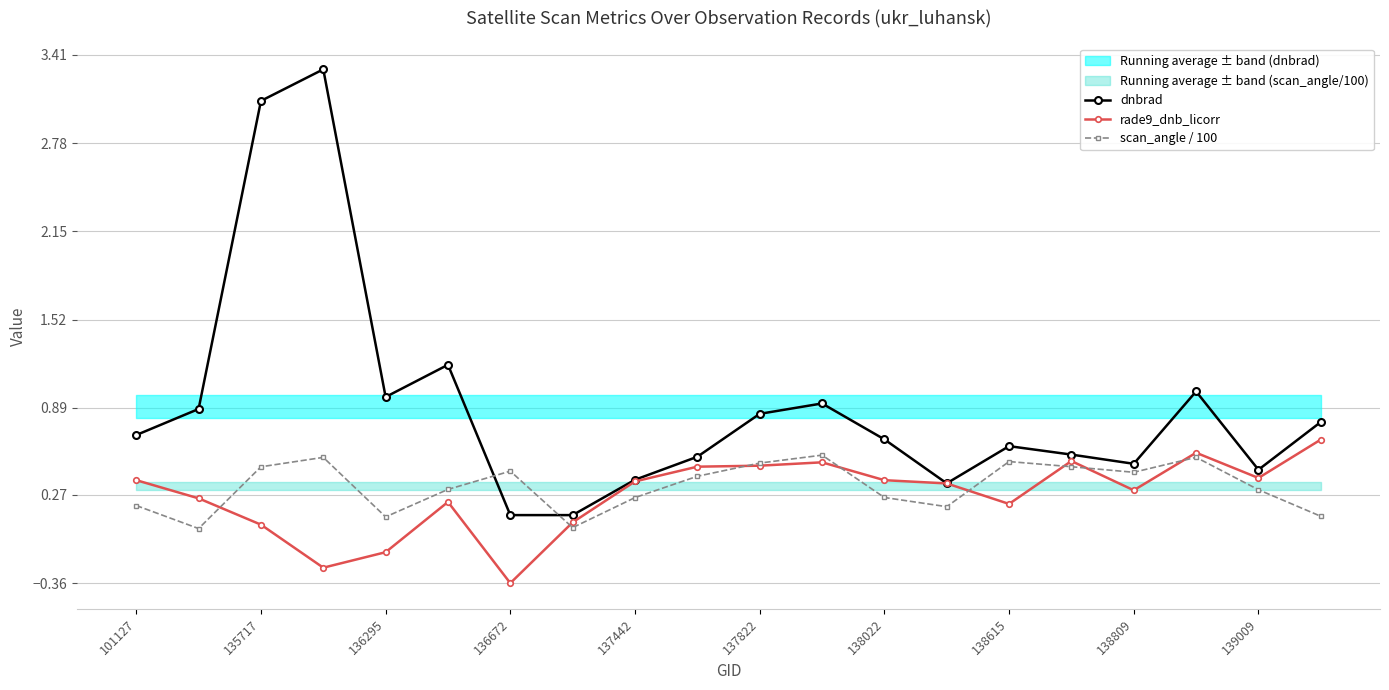

What is the highest value of the dnbrad series?

3.3